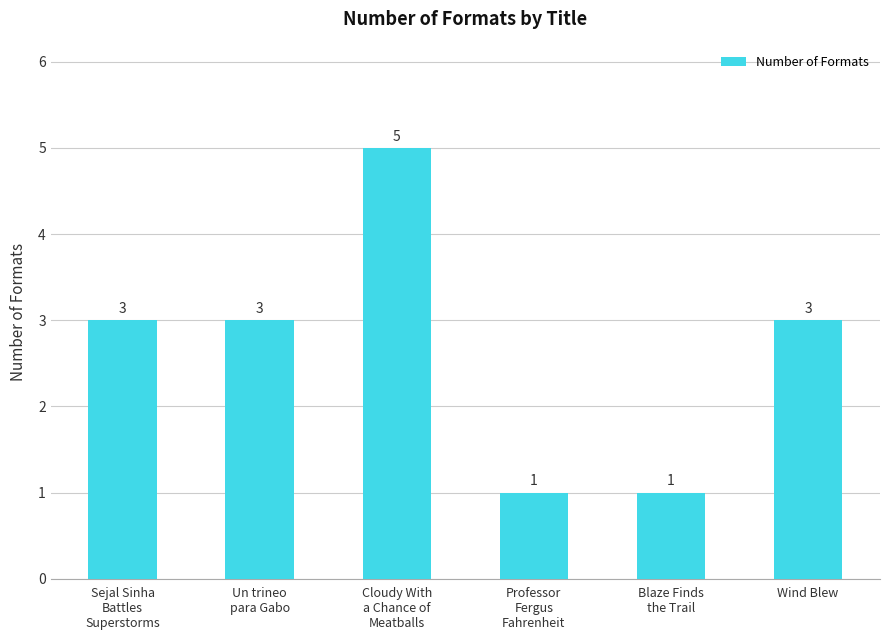

What is the average value?

3